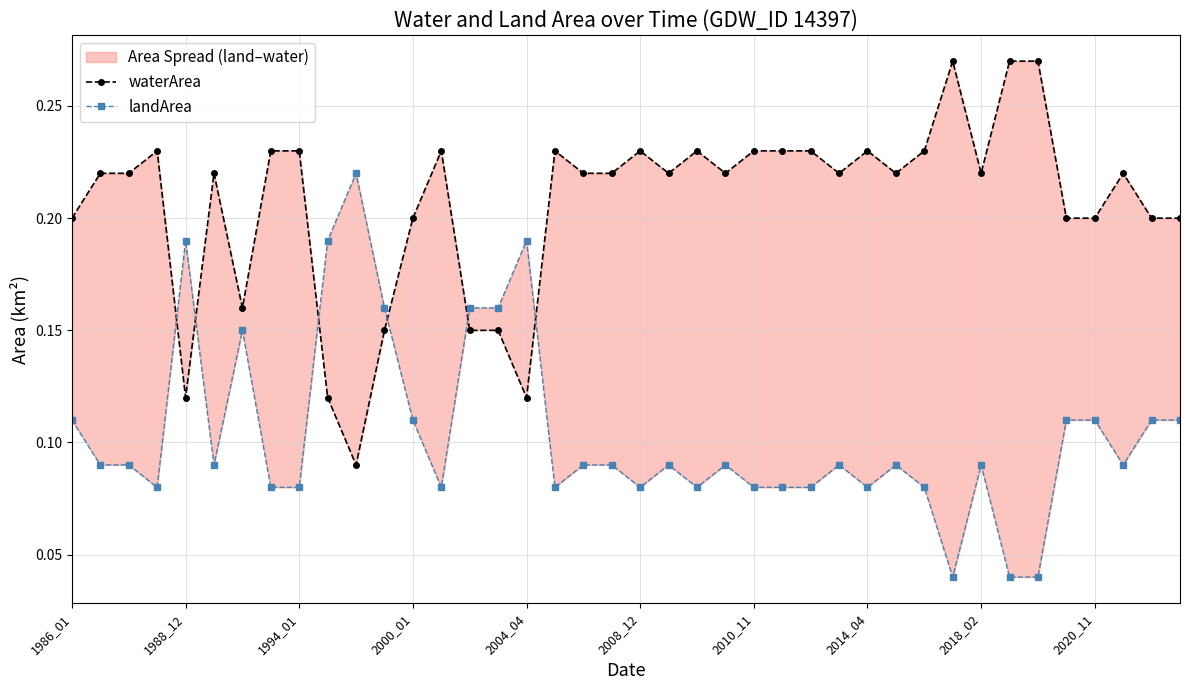

Rank the series by their maximum value, from lowest to highest.

landArea, waterArea